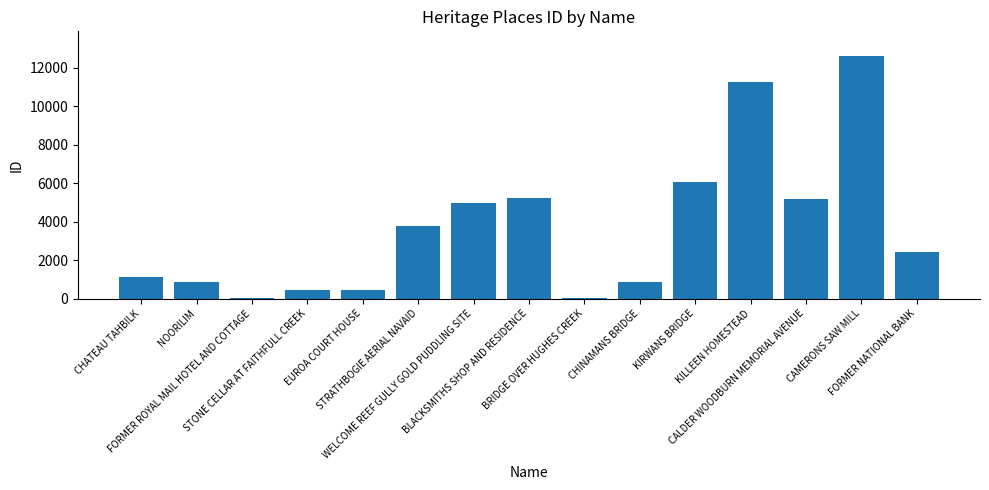

What is the sum of all values?

55329